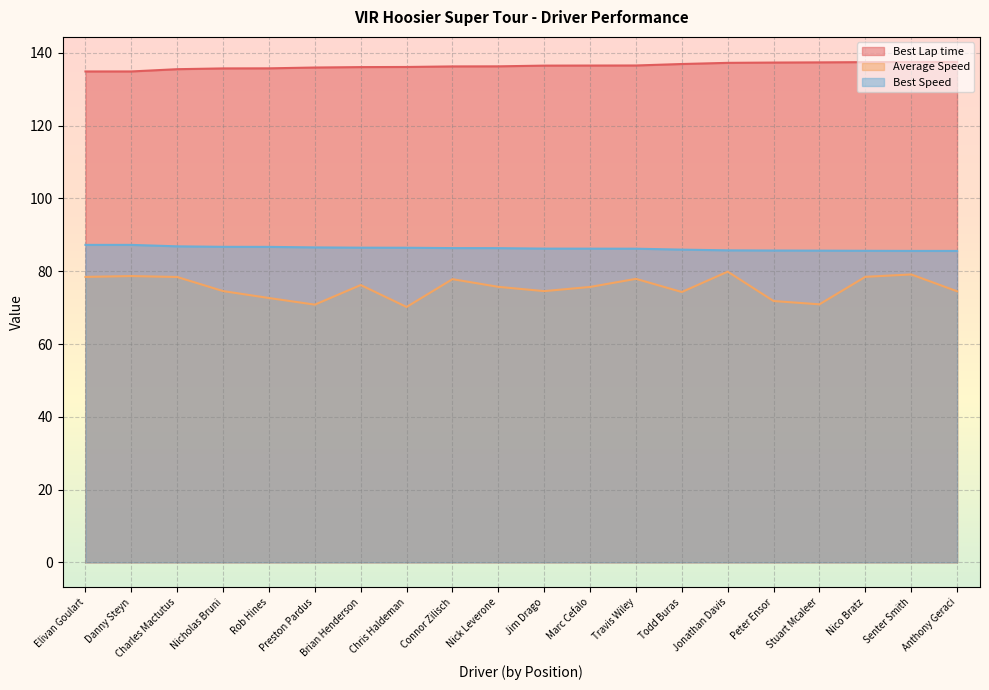

What is the label of the 6th point from the right?

Jonathan Davis